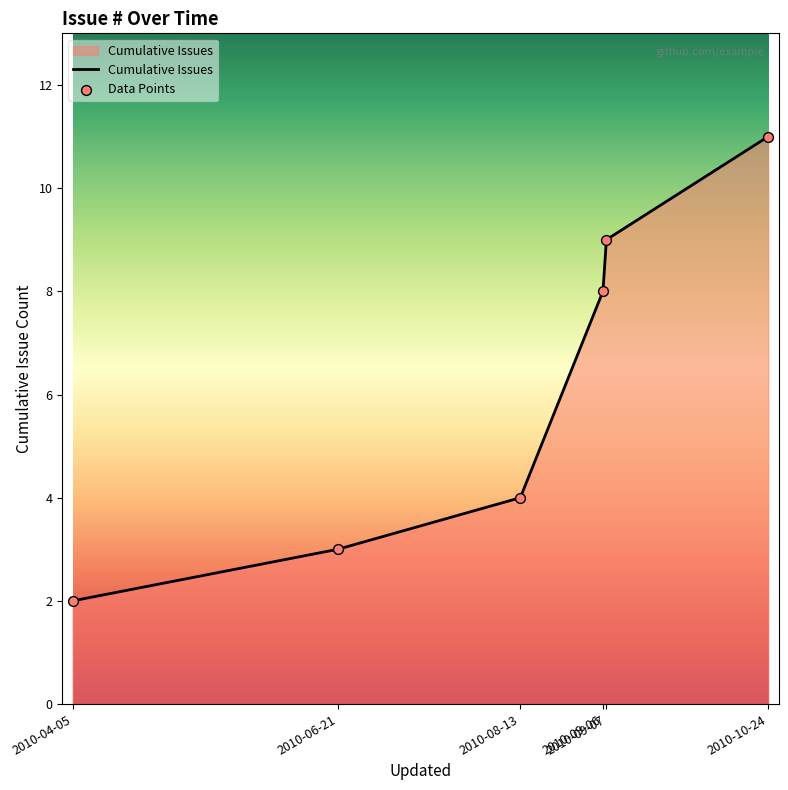

True or false: the data has more than 1 interior local peaks.

False